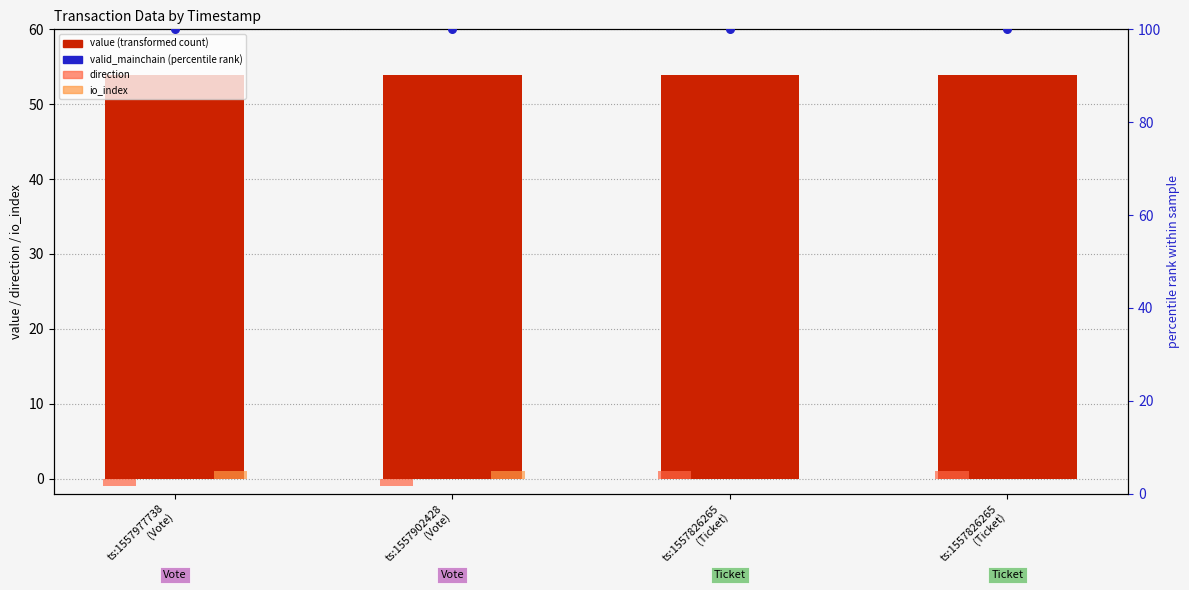

Which series has the largest total across all categories?

valid_mainchain (percentile rank)